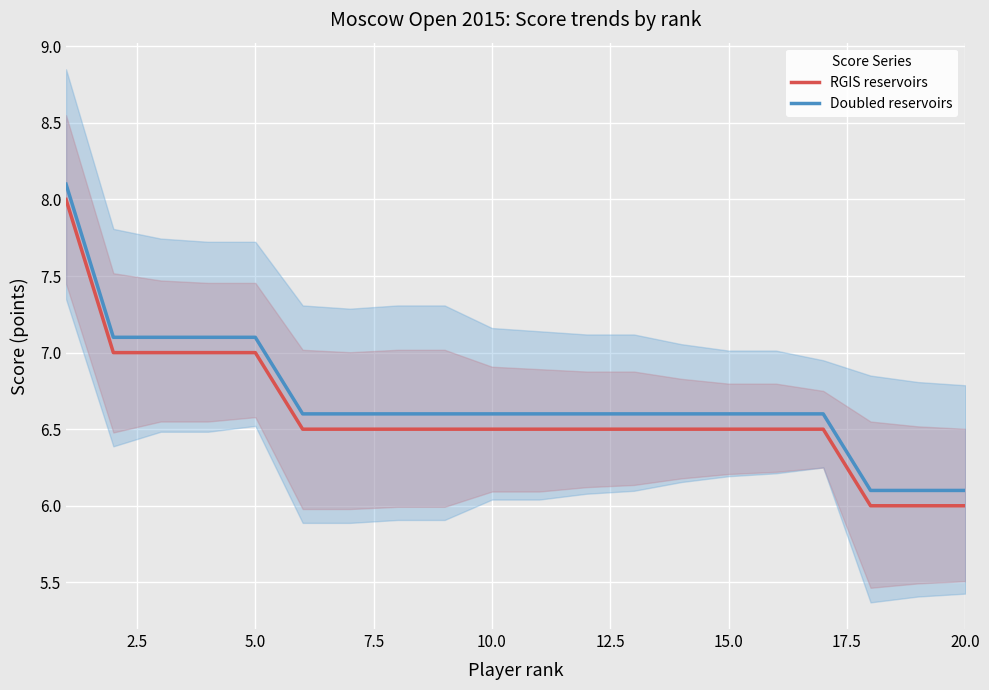

The value of RGIS reservoirs at 20.0 is 3.7. True or false?

False